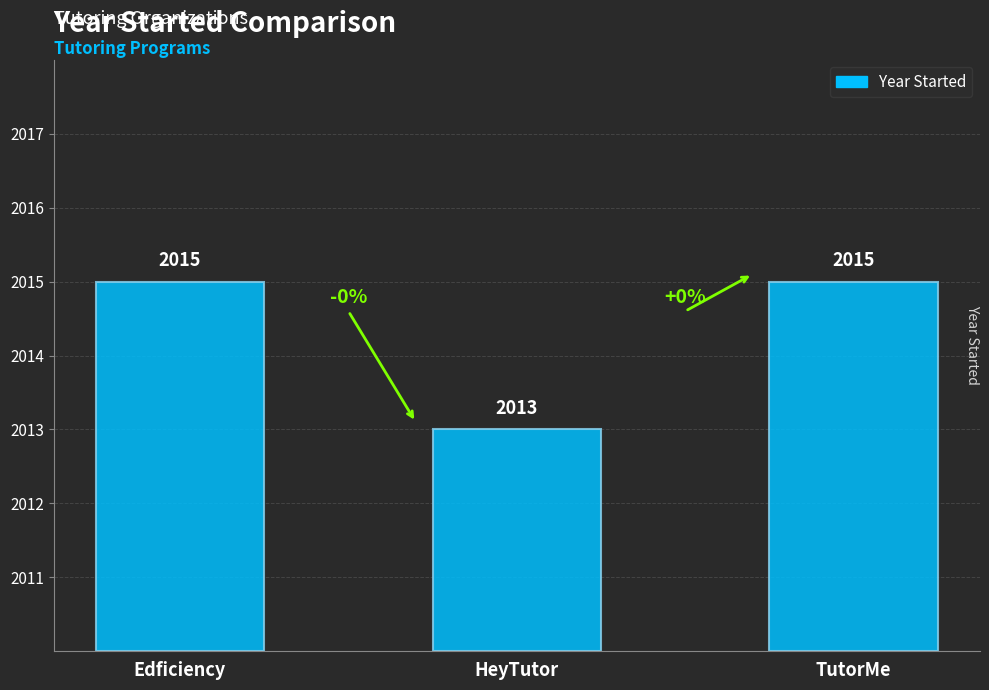

What is the label of the 2nd bar from the right?

HeyTutor